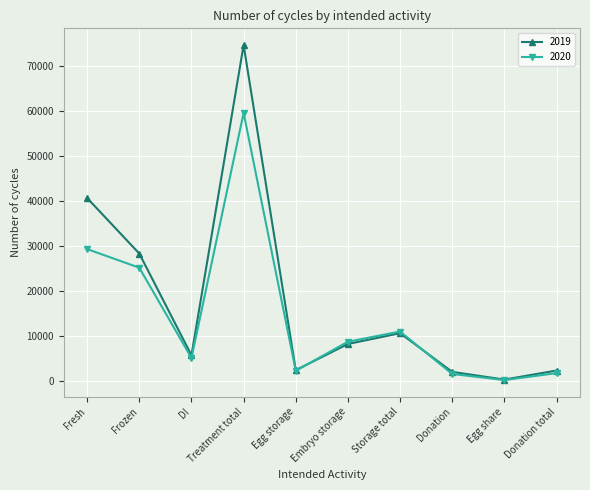

What is the label of the 6th point from the right?

Egg storage